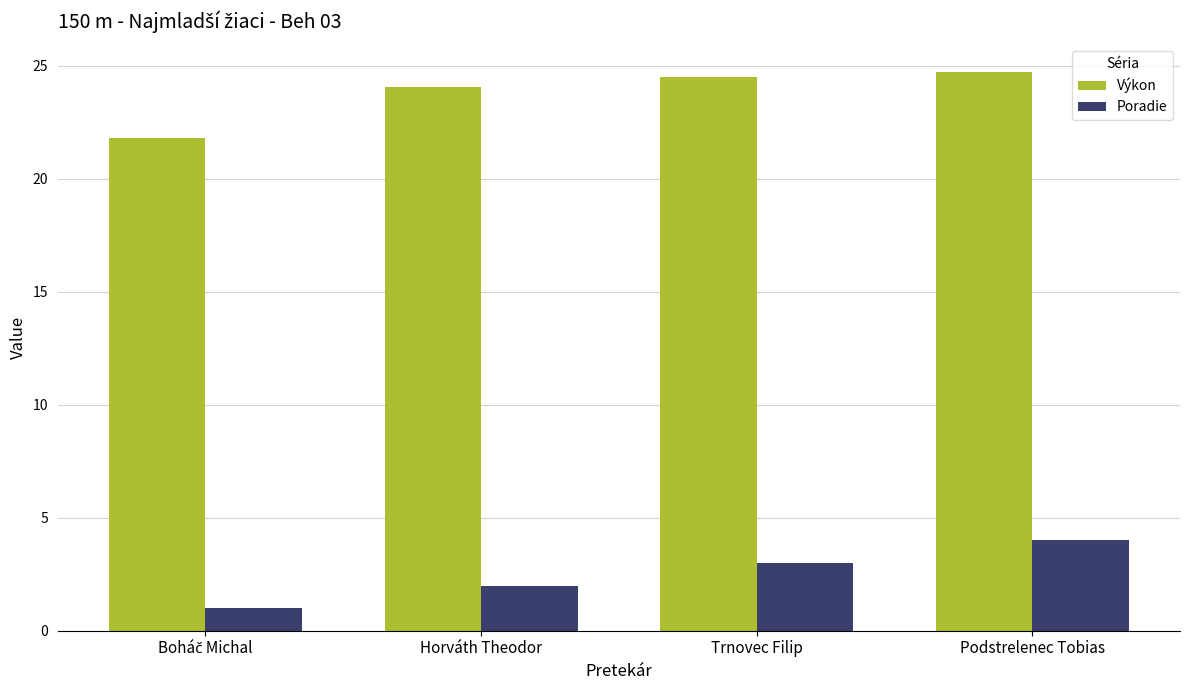

What is the approximate value of Výkon at Trnovec Filip?

24.5